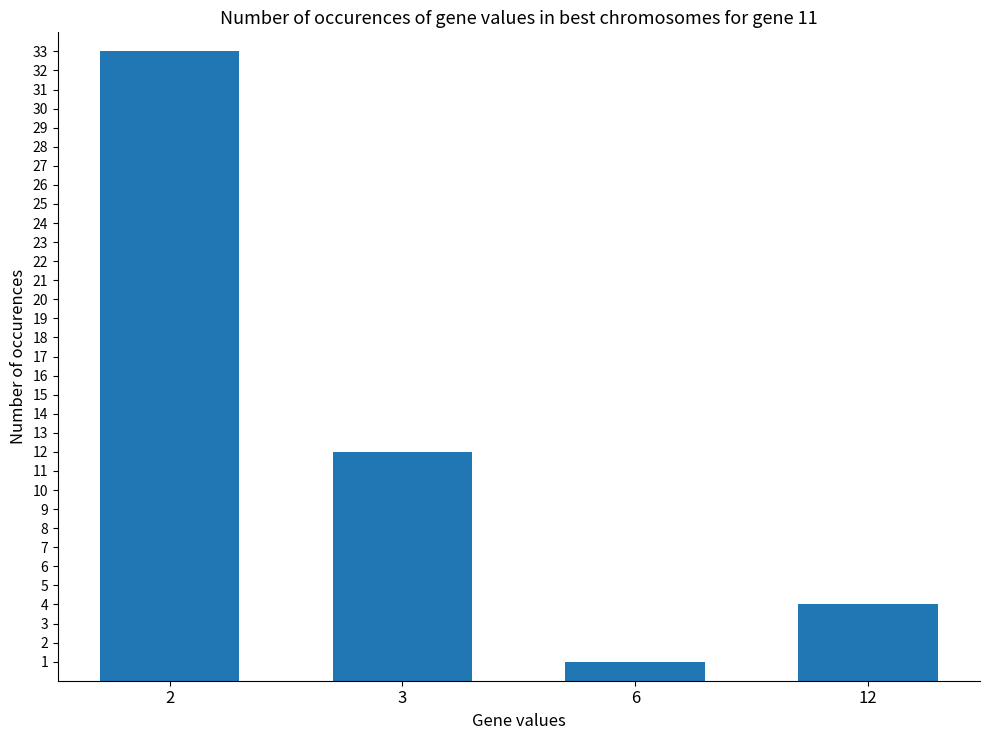

The chart shows a value of 1 at 6. True or false?

True